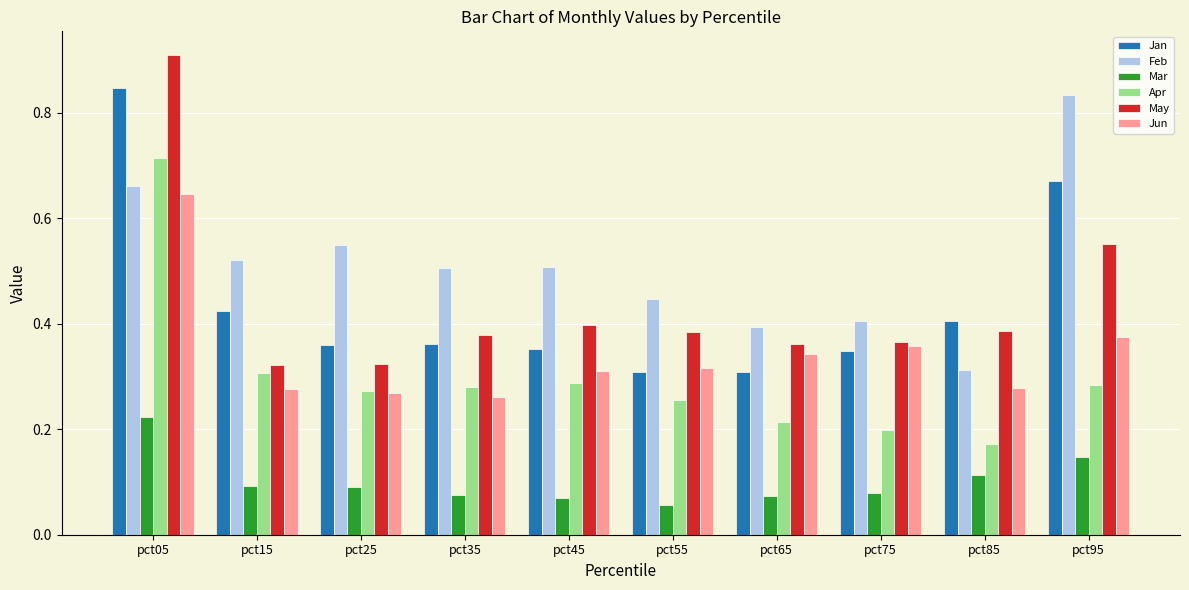

Which series has the largest total across all categories?

Feb